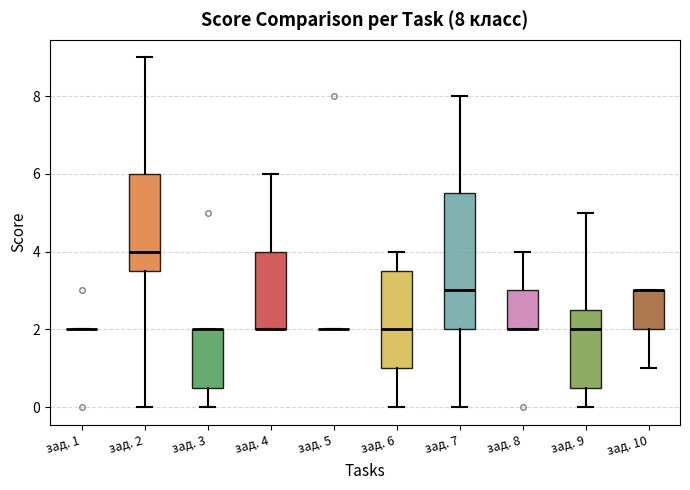

Comparing the boxes themselves (not the whiskers), which one is the tallest?

зад. 7